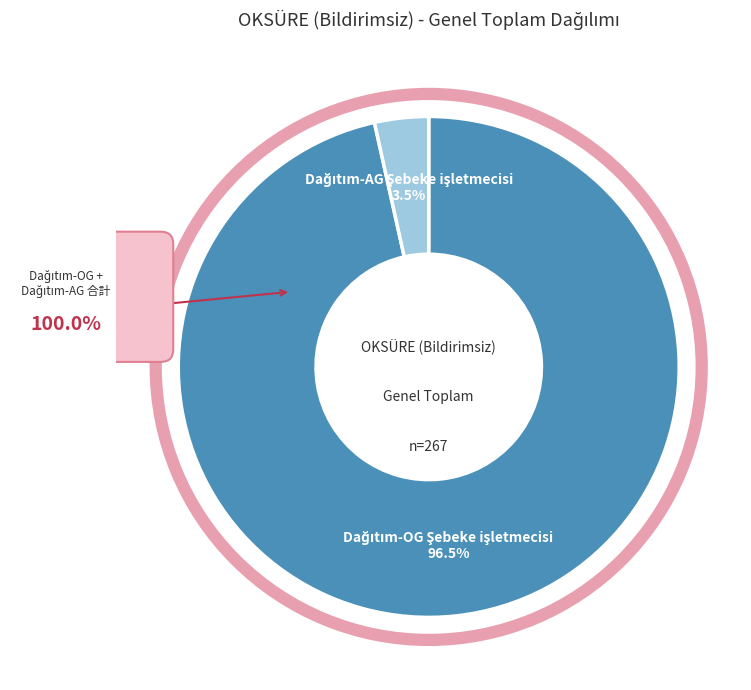

Does any single category account for the majority?

Yes